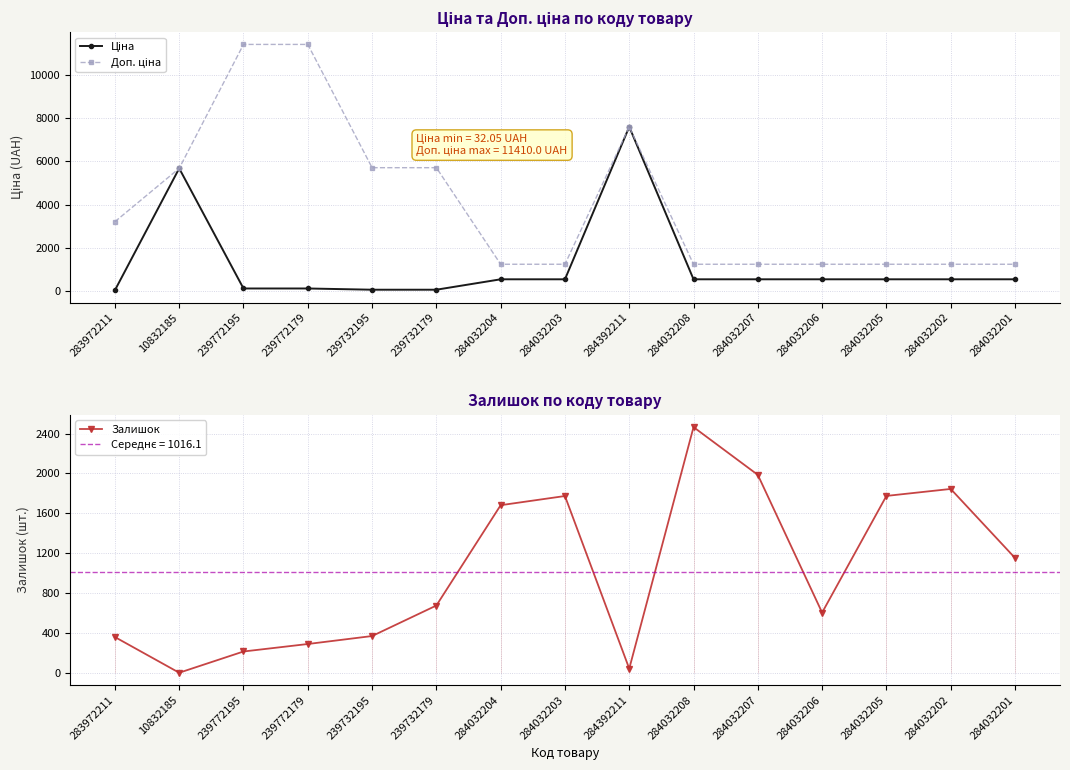

What is the difference between the maximum and minimum values in the Ціна series?

7564.5